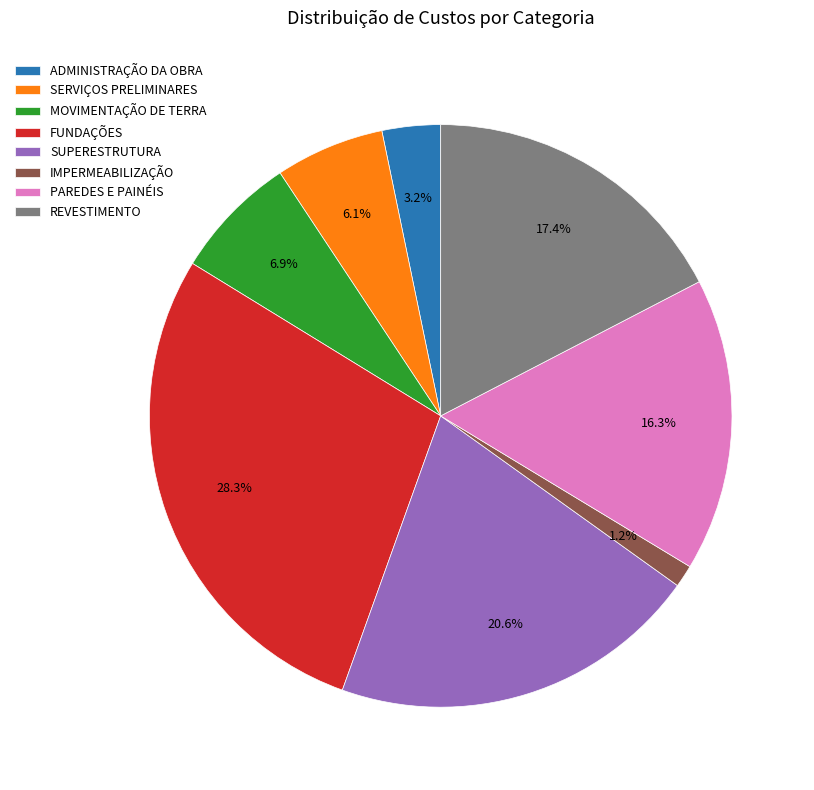

Is there any slice that represents more than half of the pie?

No